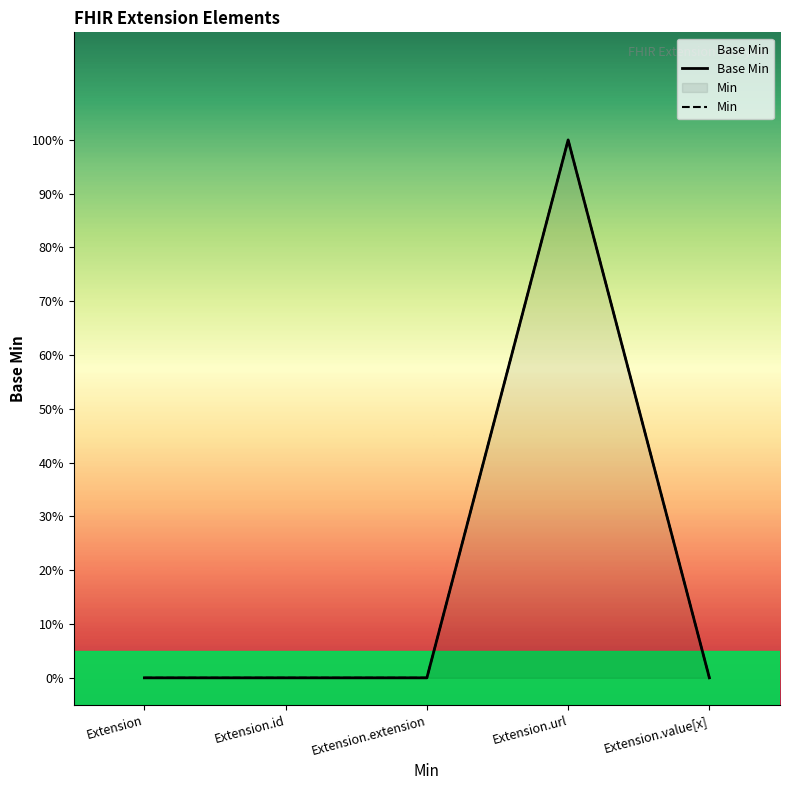

Rank the categories by Min value from highest to lowest.

Extension.url, Extension, Extension.id, Extension.extension, Extension.value[x]